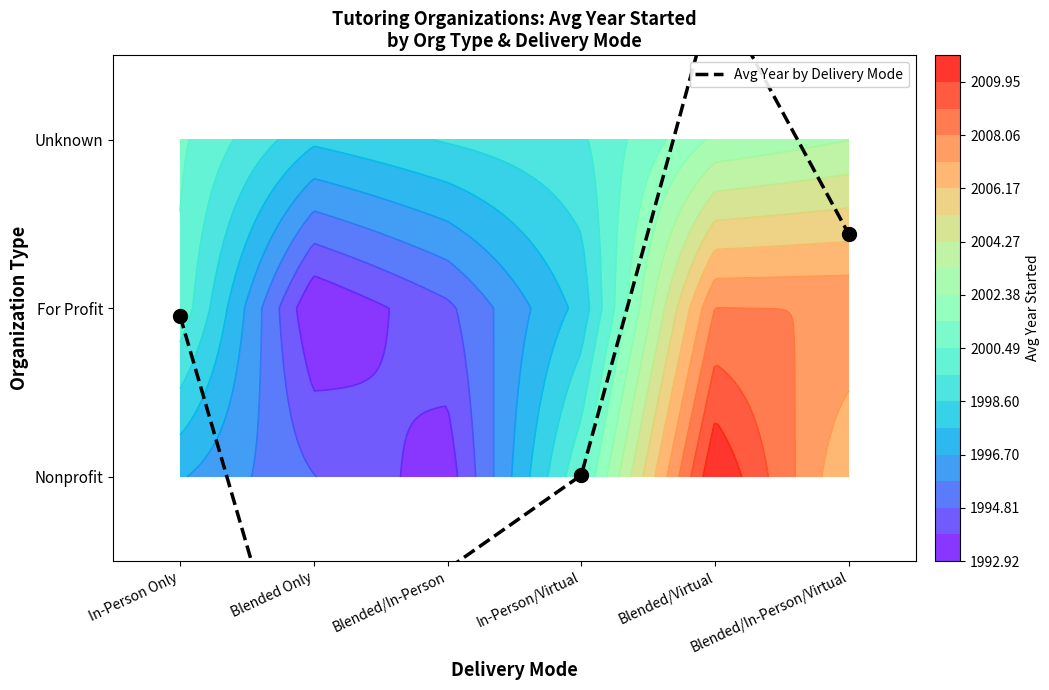

What is the change in value from In-Person Only to Blended/Virtual?

+1.9